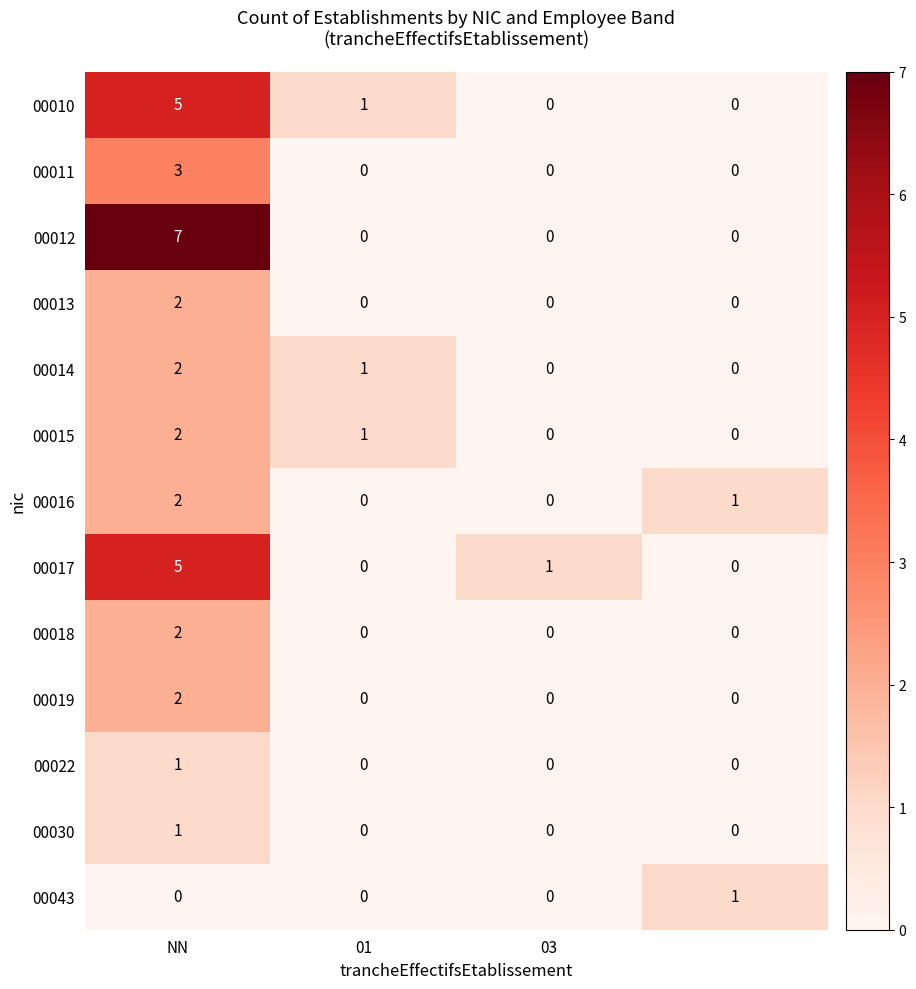

What is the difference between the maximum and minimum values in the 00010 series?

5